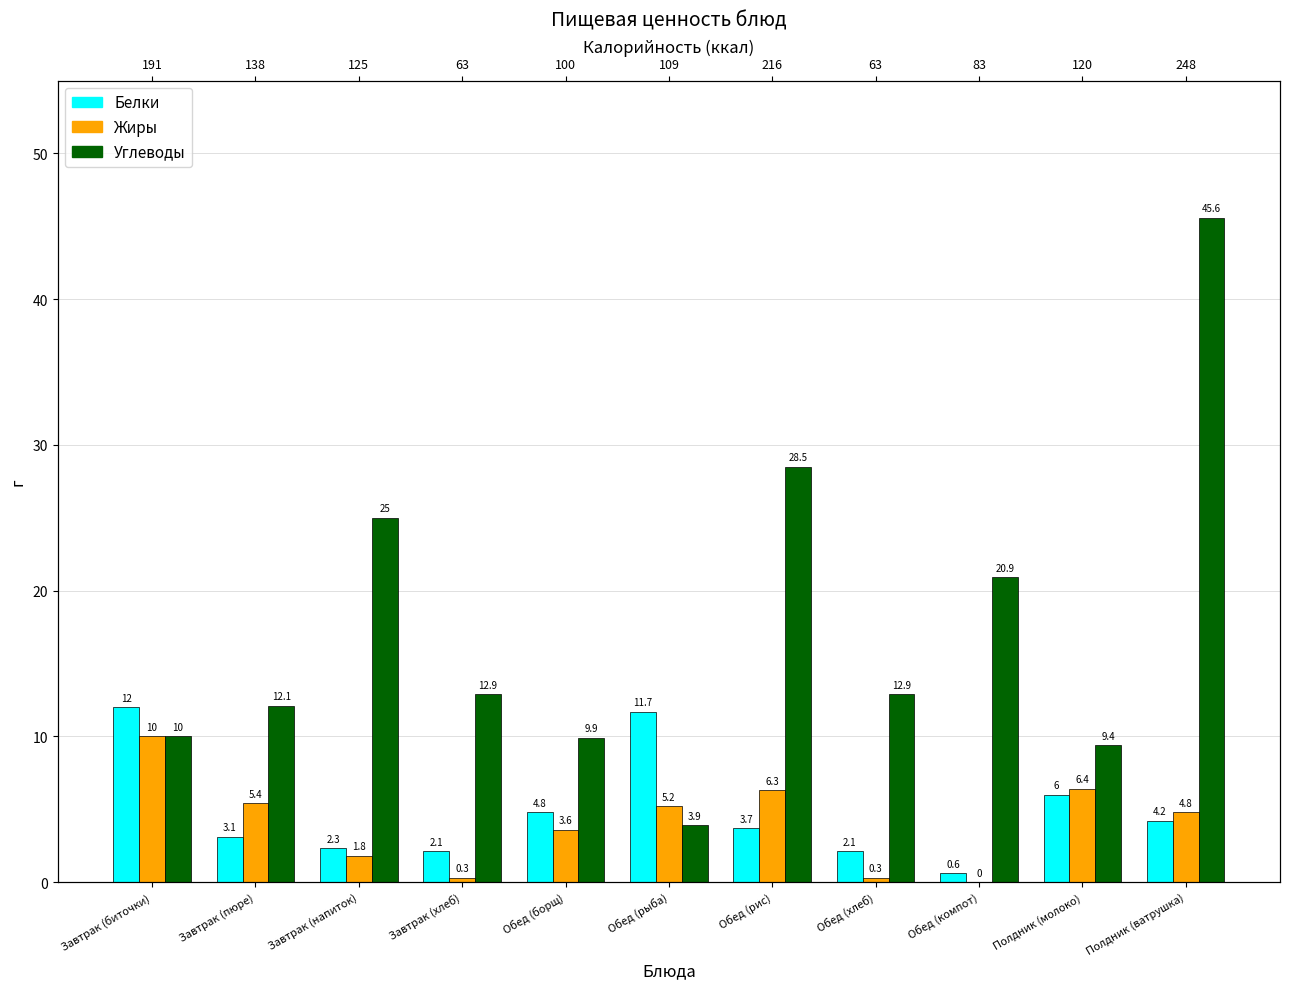

What is the label of the 4th bar from the right?

Обед (хлеб)